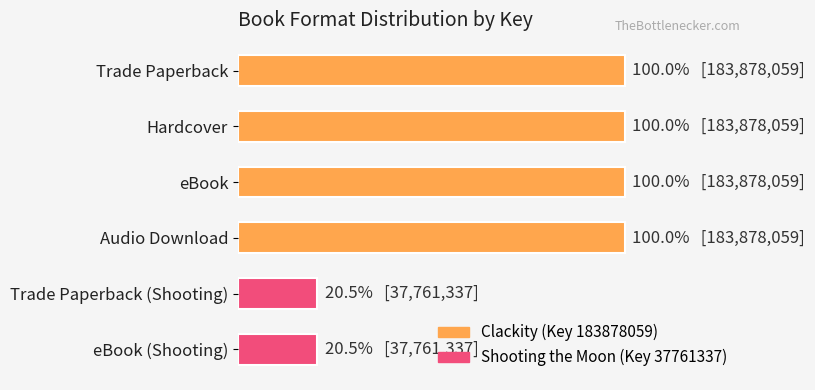

Count the number of data series in this chart.

1